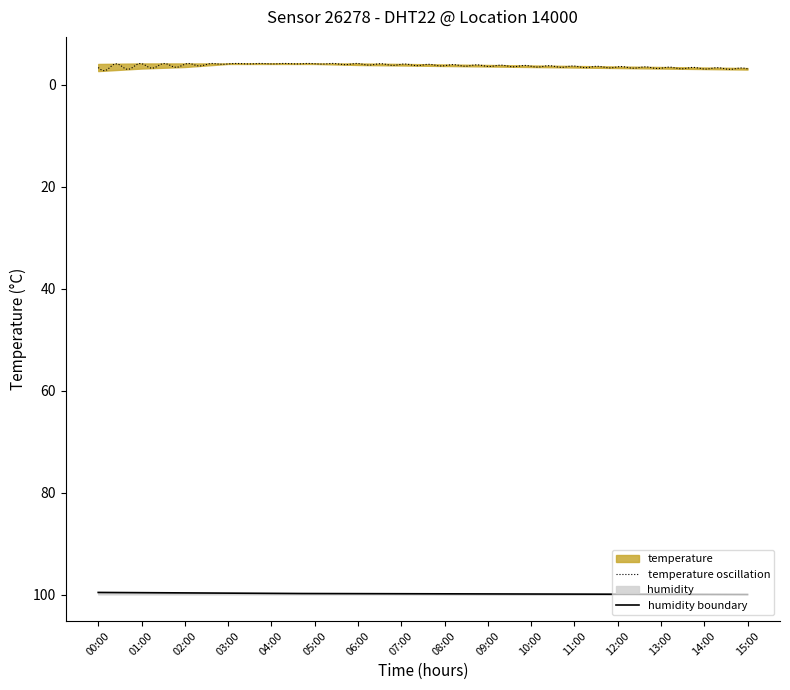

What is the sum of the temperature values at 10:00 and 08:00?

-7.6